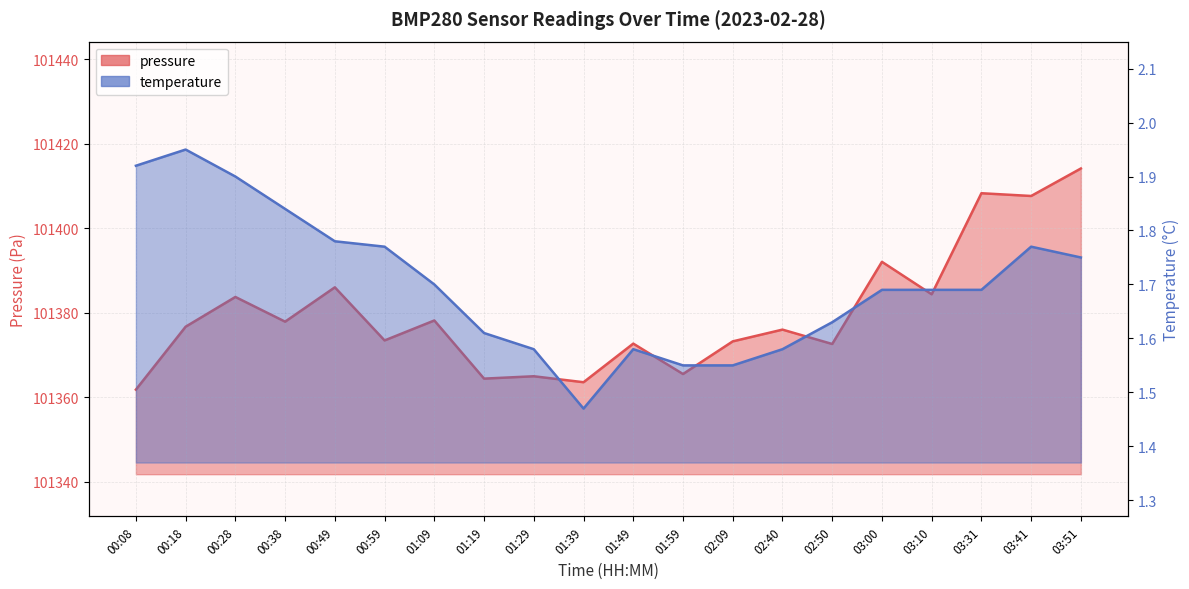

True or false: temperature_line and pressure_line intersect in this chart.

False